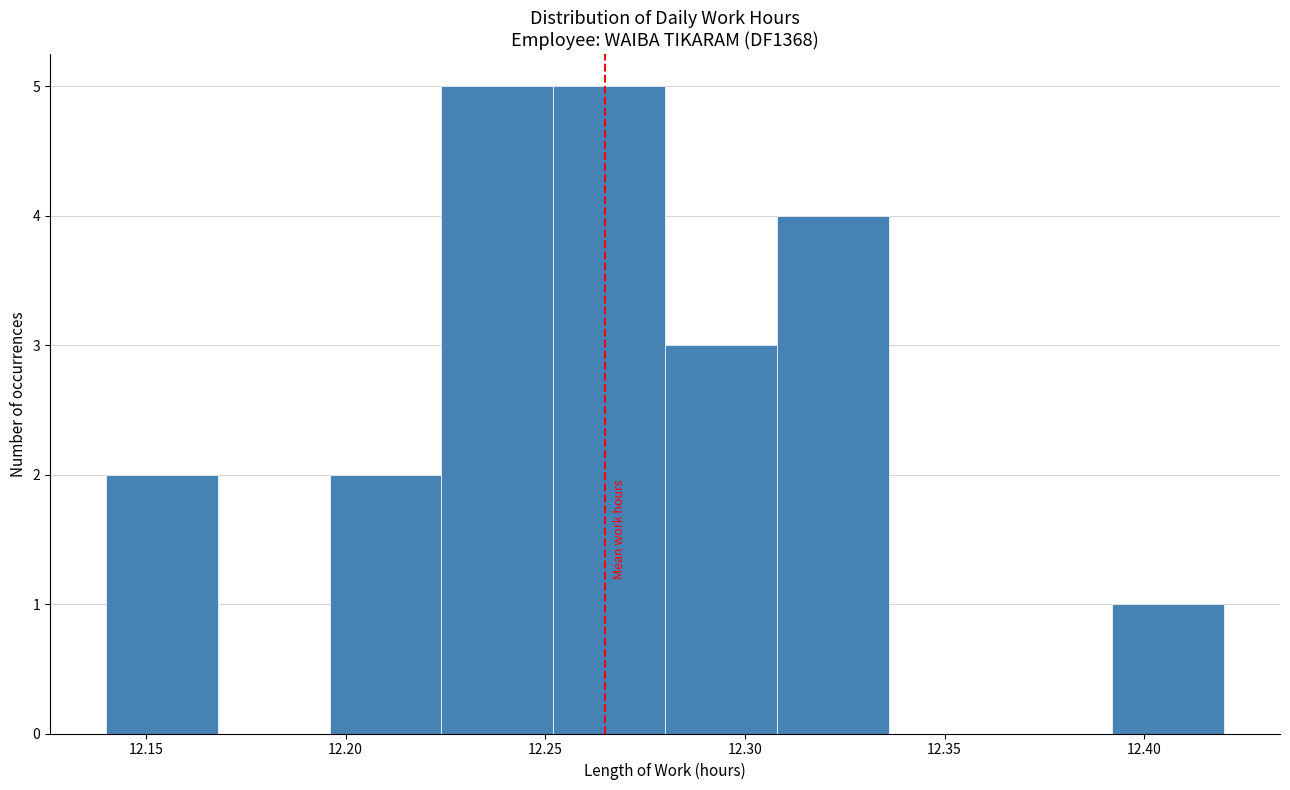

How tall is the bar that spans 12.392 to 12.420 on the x-axis? Neither the bar edges nor the heights are printed on the chart, so give them approximately, as read against the axes.

1